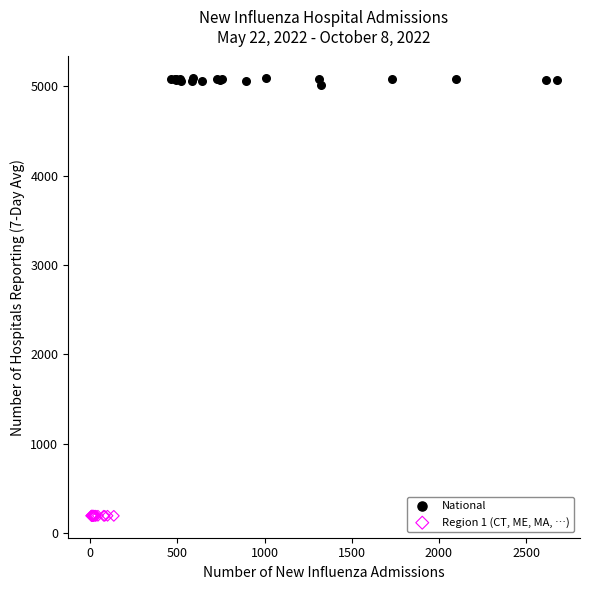

Which series has the largest Y range (max minus min)?

National